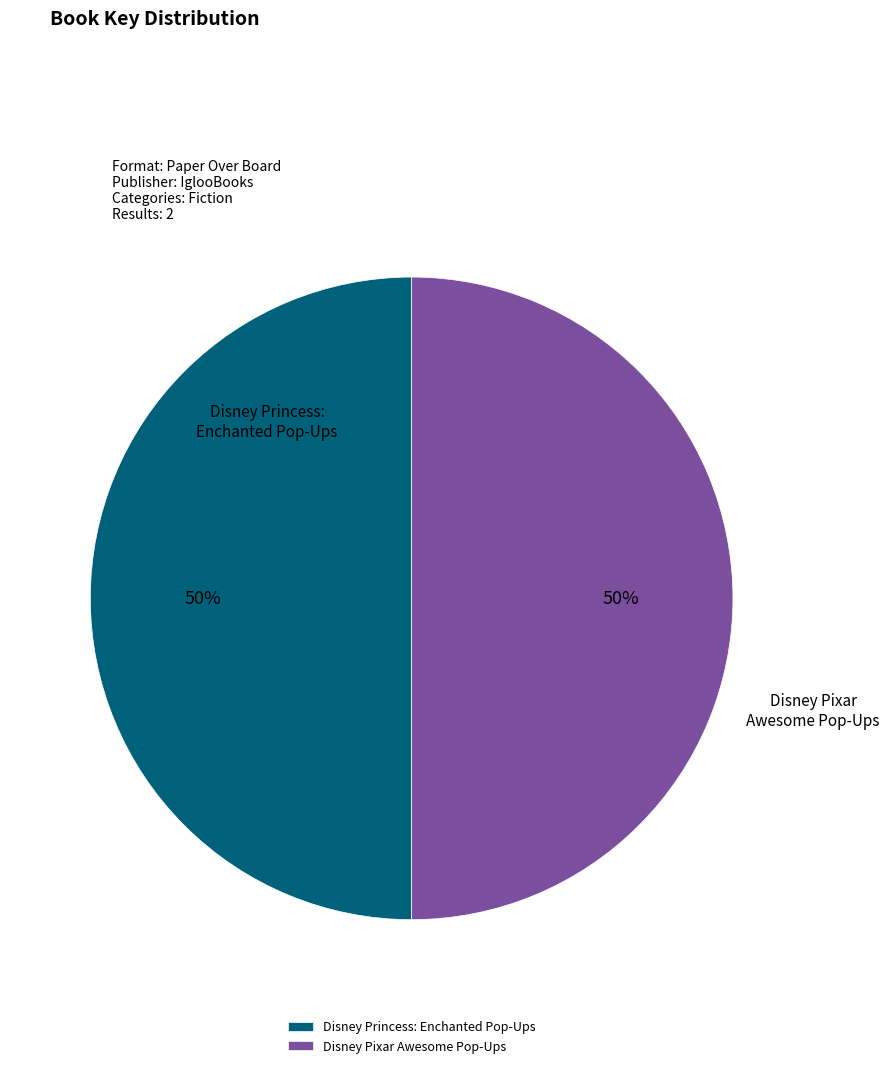

Do Disney Princess: Enchanted Pop-Ups and Disney Pixar Awesome Pop-Ups together represent more than half of the pie?

Yes